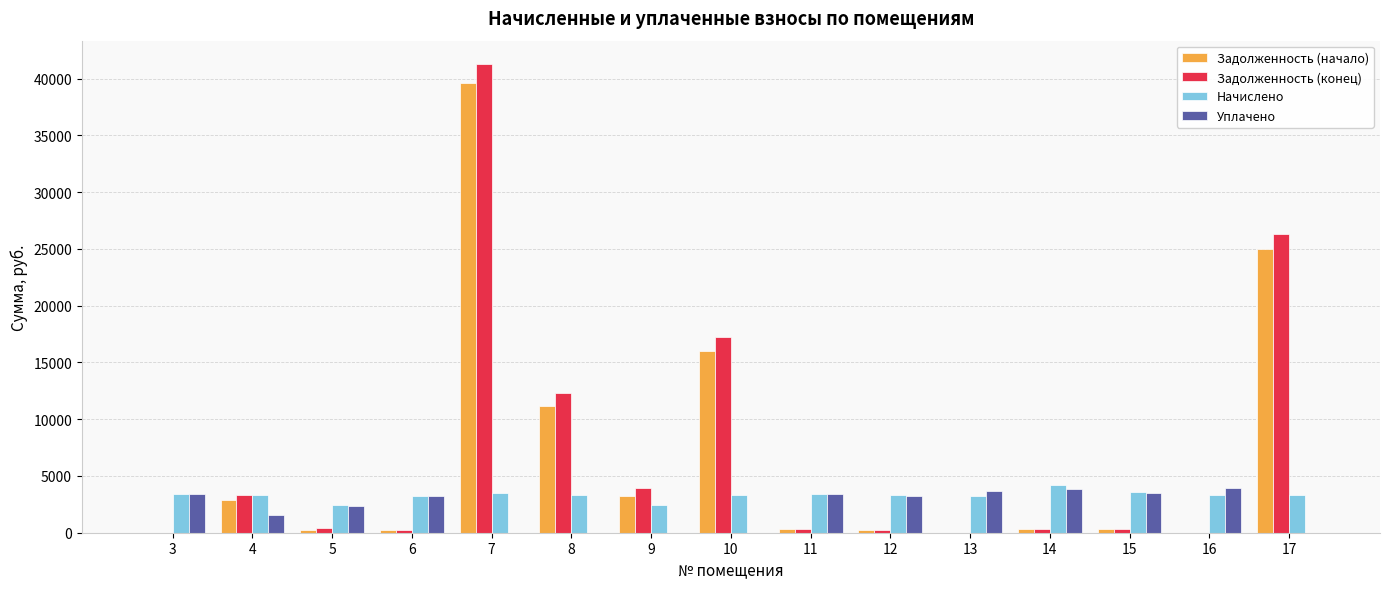

True or false: Уплачено has a value of 3692.4 at 13.

True